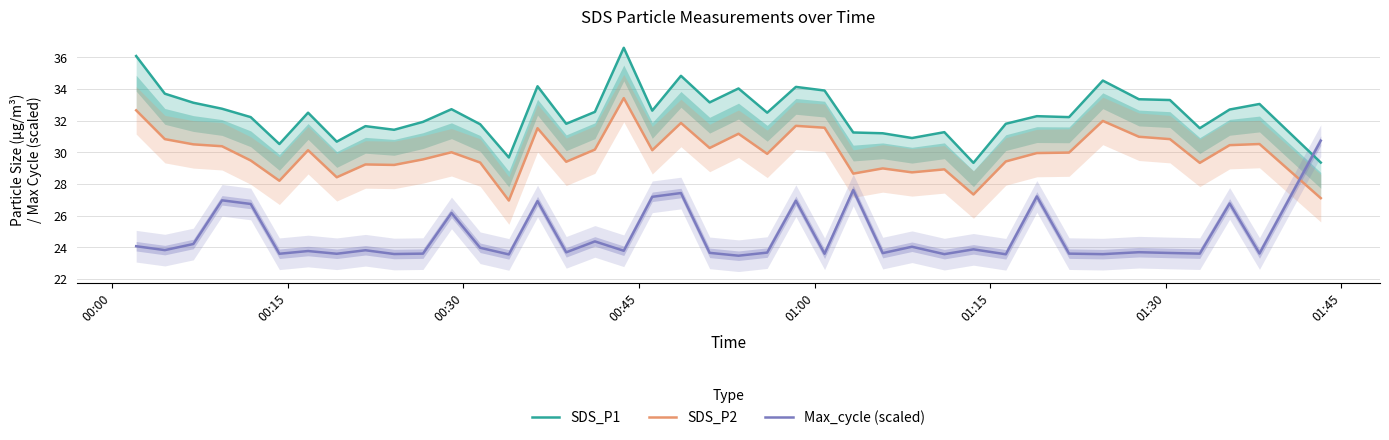

What is the highest value of the Max_cycle (scaled) series?

30.7